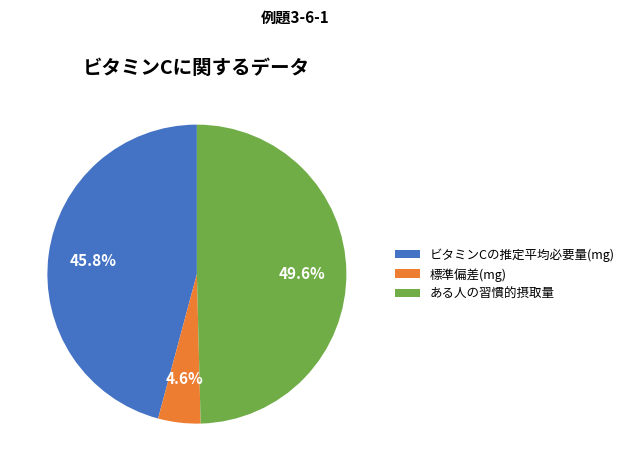

To the nearest percent, what is the combined percentage of 標準偏差(mg) and ある人の習慣的摂取量?

54%